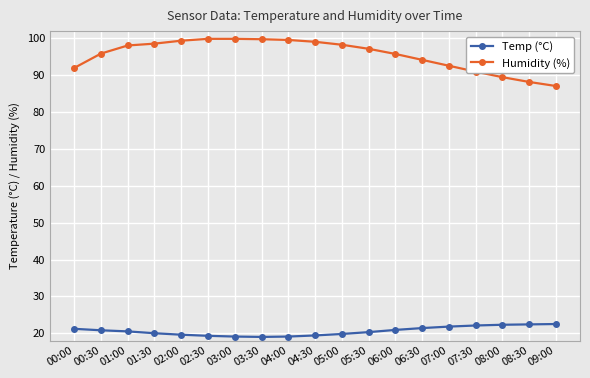

What is the value of the Temp (°C) point at the 1st from the left?

21.2